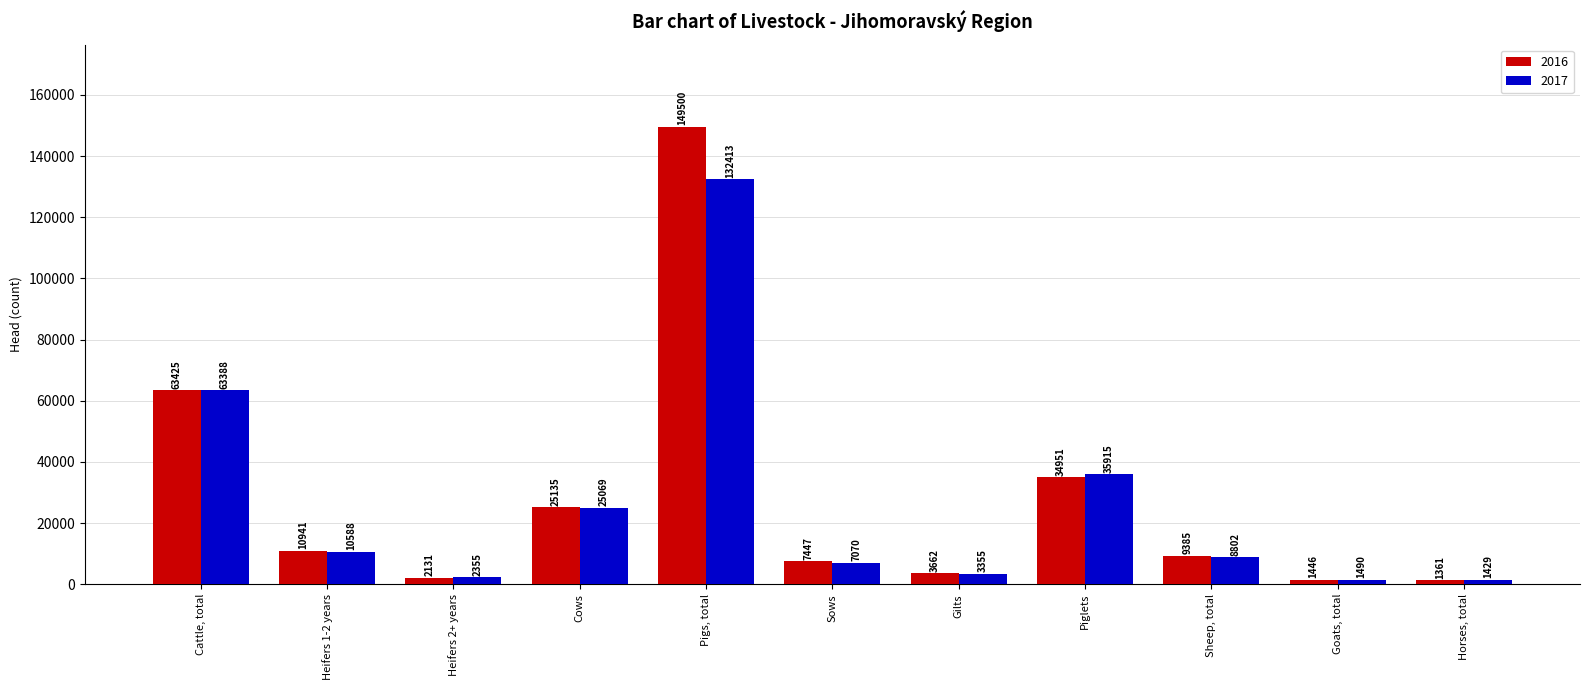

The value of 2017 at Sows is 7070. True or false?

True